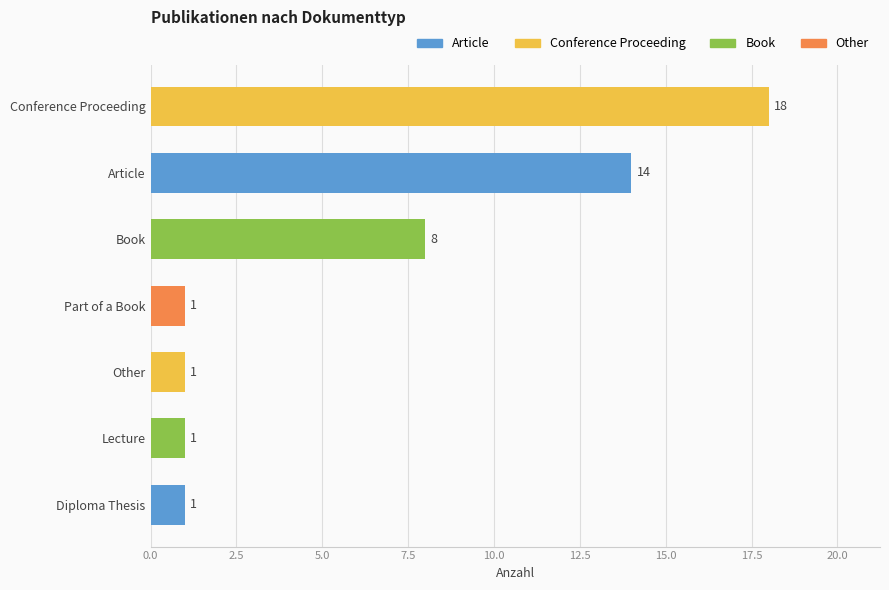

Is it true that the value at Diploma Thesis is 1?

True